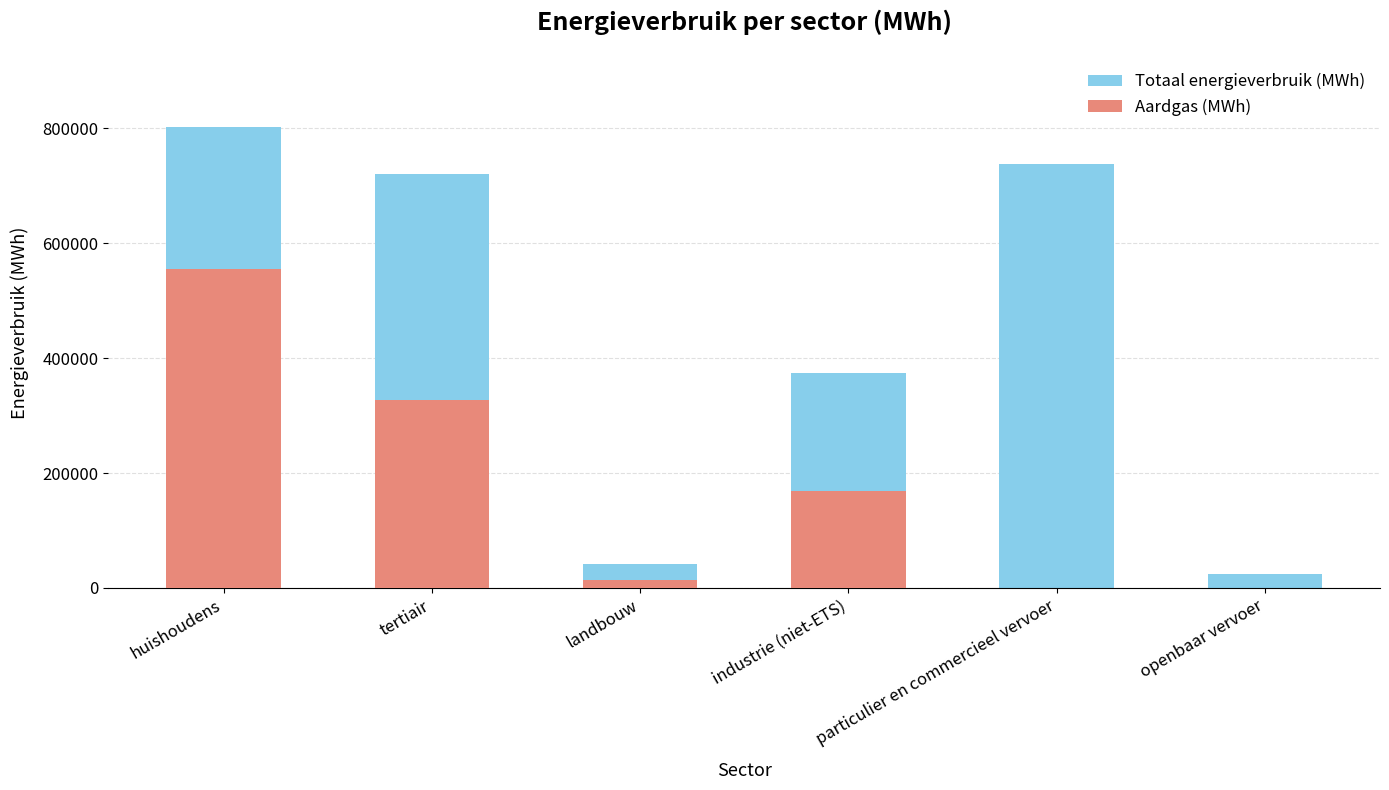

What is the maximum value for Totaal energieverbruik (MWh)?

801870.2